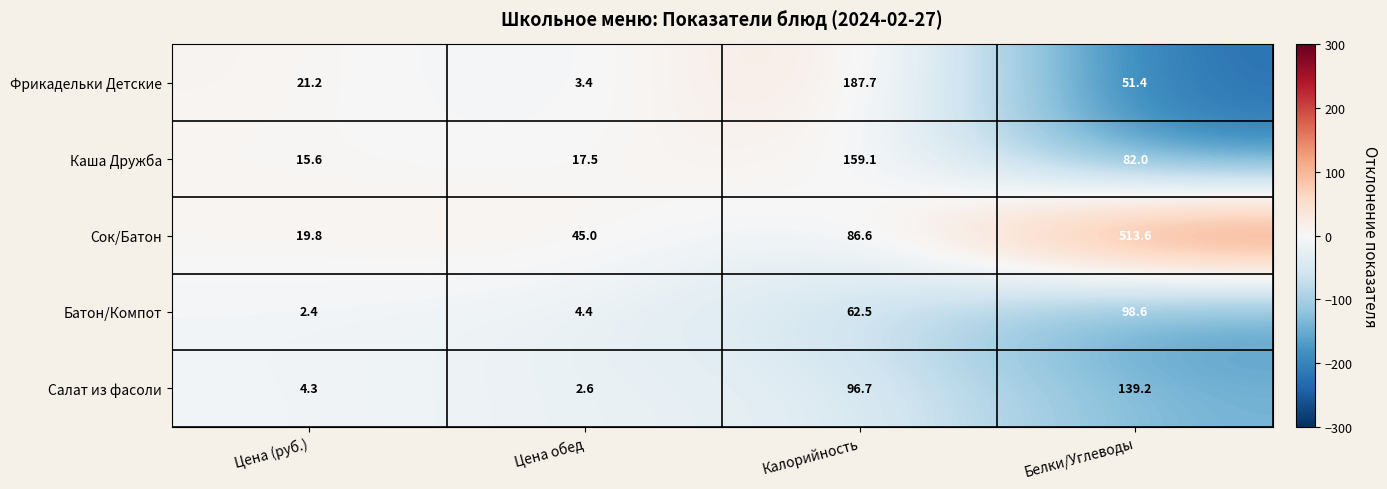

Reading right to left, transcribe all the data shown in this chart.

Фрикадельки Детские: Белки/Углеводы=51.4	Калорийность=187.7	Цена обед=3.4	Цена (руб.)=21.2
Каша Дружба: Белки/Углеводы=82.0	Калорийность=159.1	Цена обед=17.5	Цена (руб.)=15.6
Сок/Батон: Белки/Углеводы=513.6	Калорийность=86.6	Цена обед=45.0	Цена (руб.)=19.8
Батон/Компот: Белки/Углеводы=98.6	Калорийность=62.5	Цена обед=4.4	Цена (руб.)=2.4
Салат из фасоли: Белки/Углеводы=139.2	Калорийность=96.7	Цена обед=2.6	Цена (руб.)=4.3